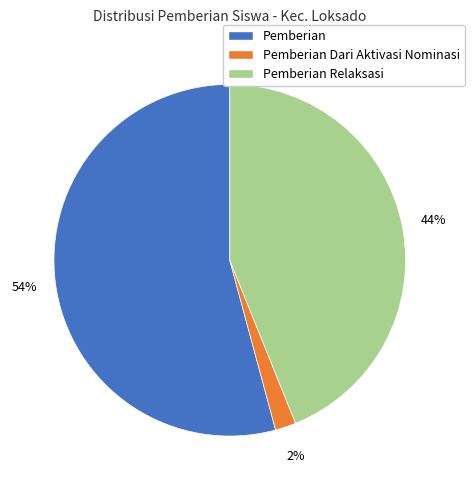

Does Pemberian account for over 50% of the chart?

Yes